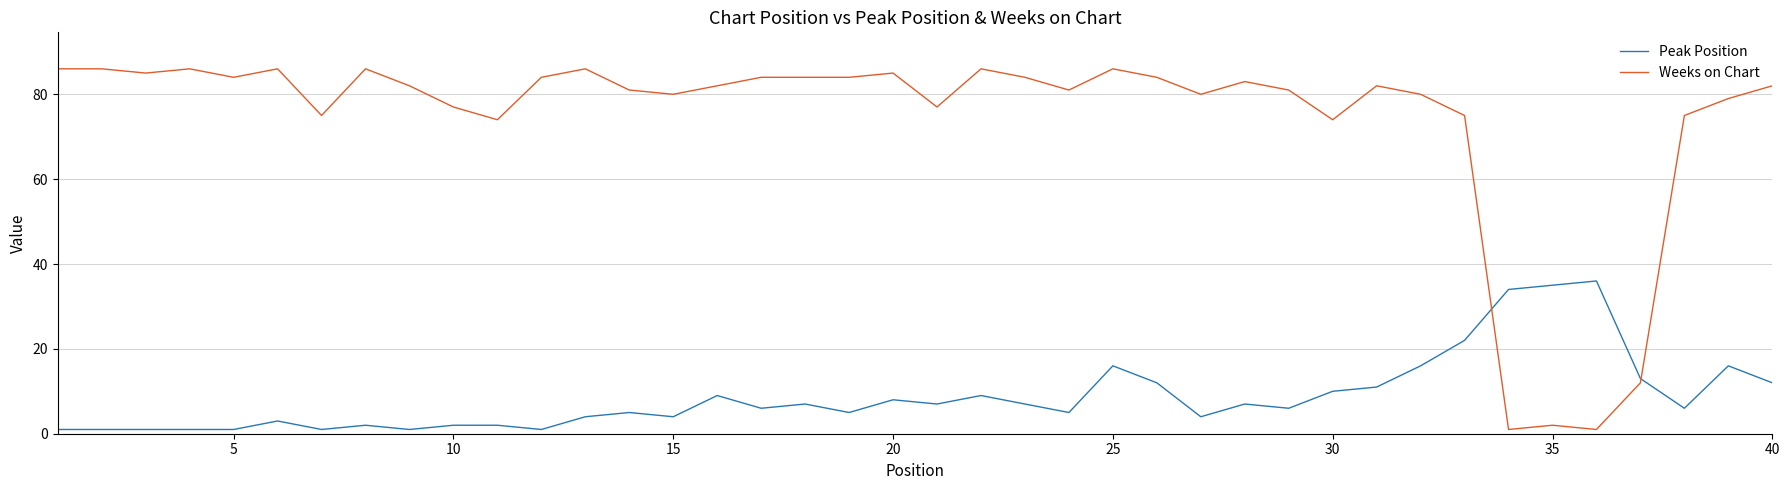

How many times do Weeks on Chart and Peak Position cross each other?

2